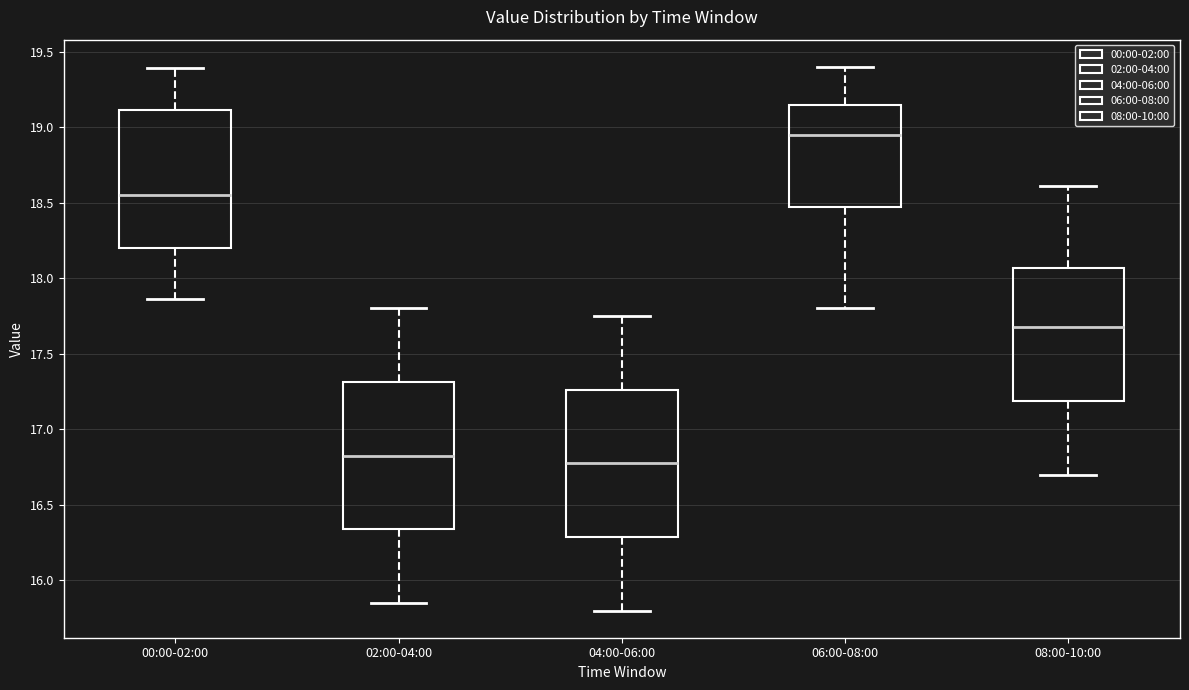

Where does the lower whisker of the box for 08:00-10:00 end on the y-axis? The values are not printed on the chart, so give them approximately, as read against the axis.

16.70